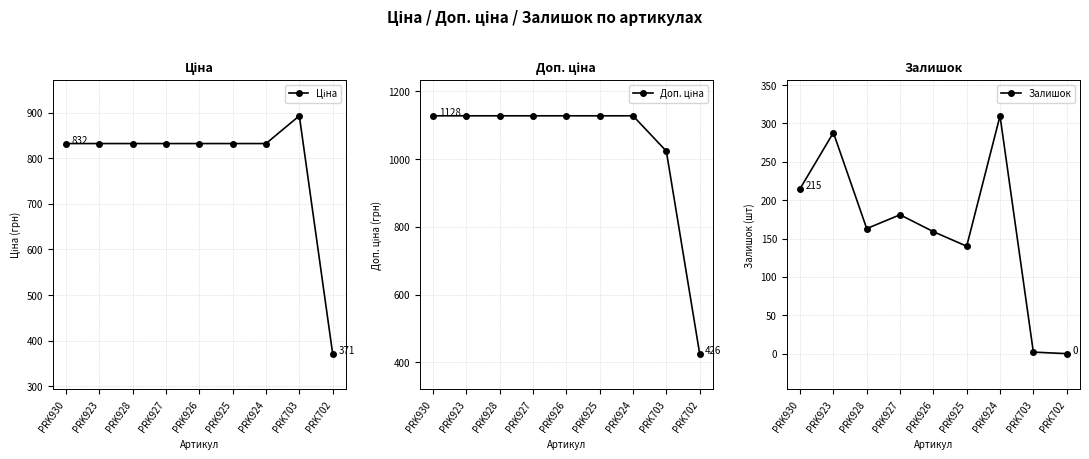

At which category is the sum across all series the highest?

PRK924